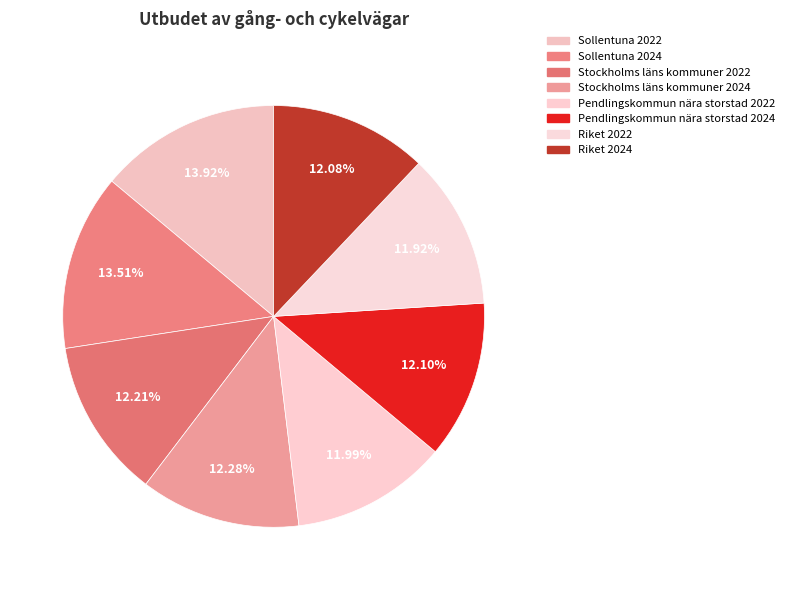

To the nearest percent, what portion does Pendlingskommun nära storstad 2022 represent?

12%